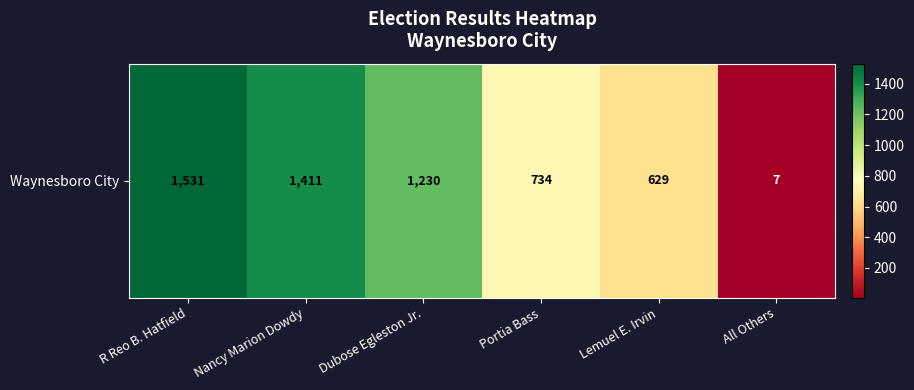

List the labels in order of value, smallest first.

All Others, Lemuel E. Irvin, Portia Bass, Dubose Egleston Jr., Nancy Marion Dowdy, R Reo B. Hatfield